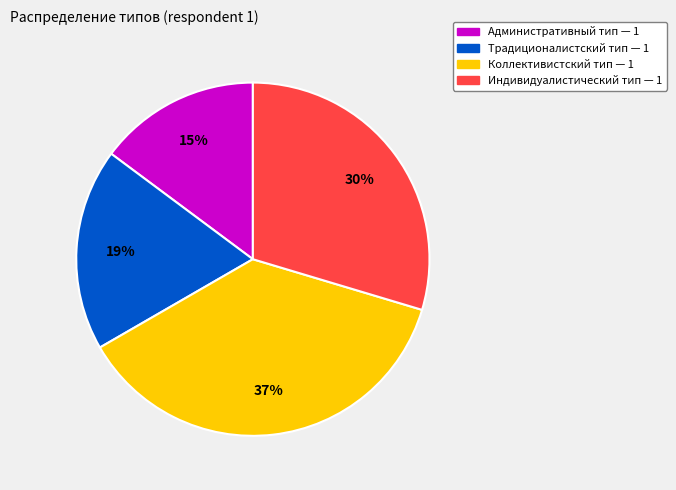

To the nearest percent, what is the difference between the largest and smallest slice percentages?

22%